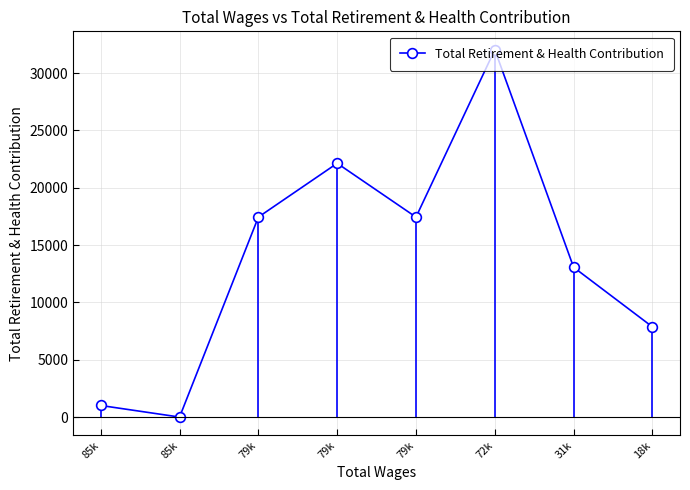

At which category does the chart reach its peak across all series?

72k